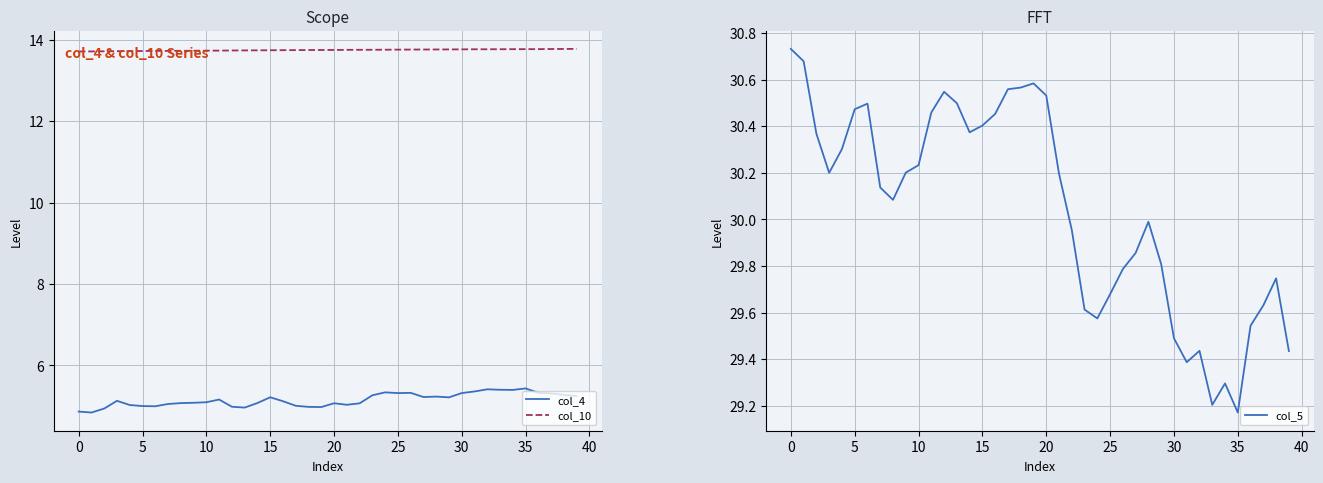

What is the value of the col_10 point at the 39th from the left?

13.8